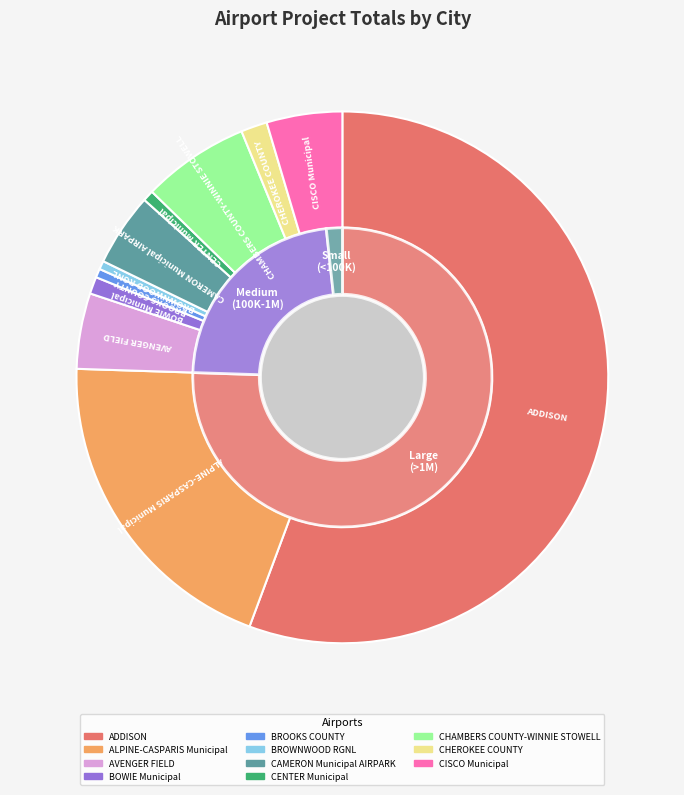

What percentage is the CHAMBERS COUNTY-WINNIE STOWELL slice, to the nearest percent?

7%